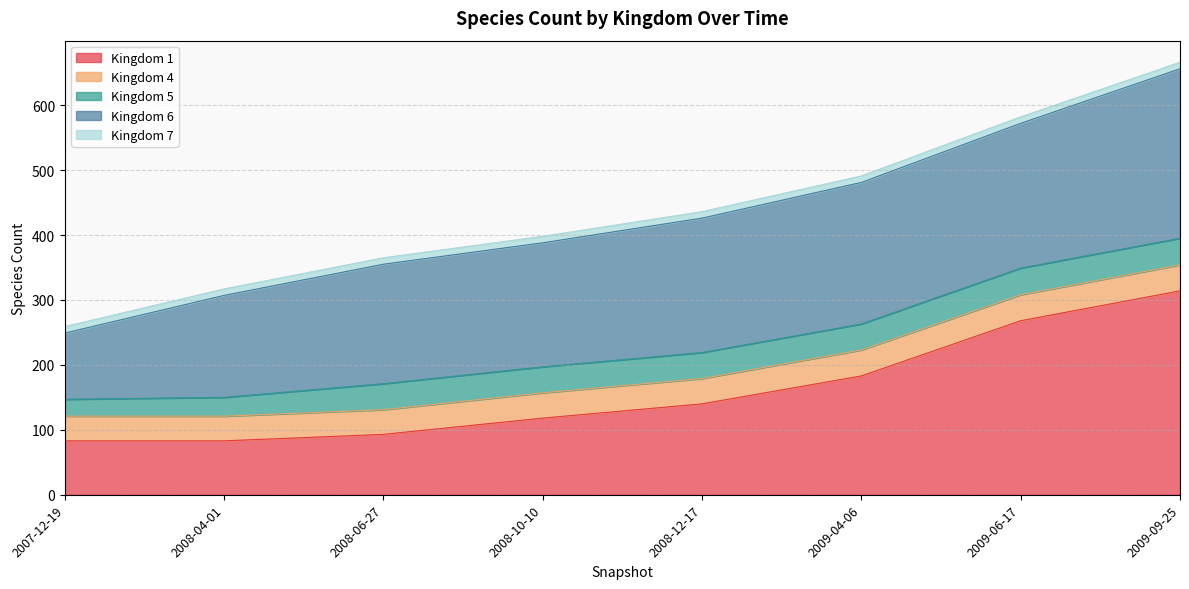

Rank the categories by 6 value from highest to lowest.

2009-09-25, 2009-06-17, 2009-04-06, 2008-12-17, 2008-10-10, 2008-06-27, 2008-04-01, 2007-12-19